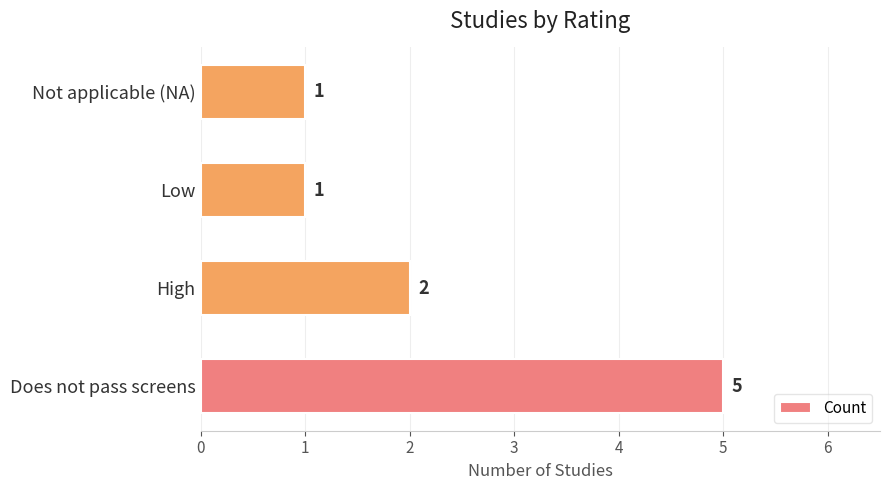

At which label is the value closest to 3?

High